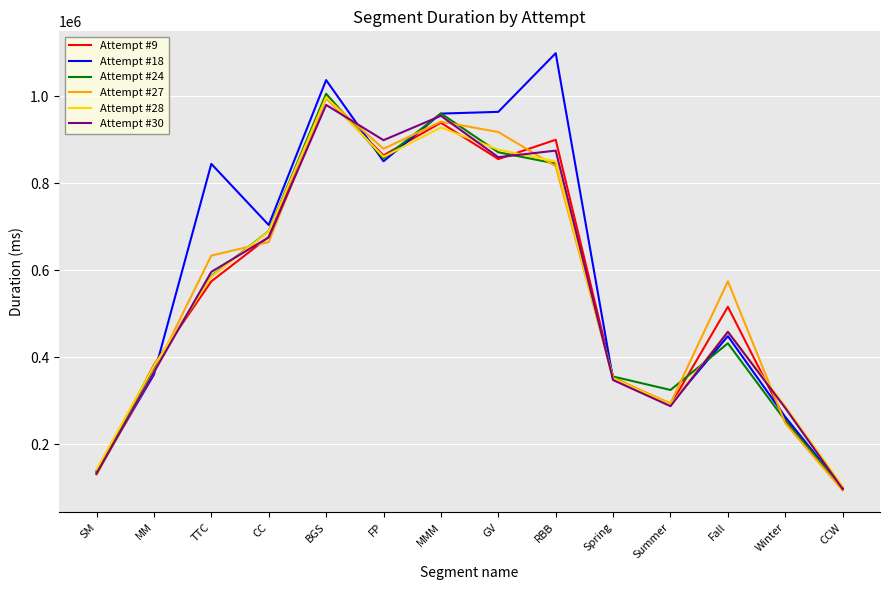

Where is the first local minimum for Attempt #30?

FP